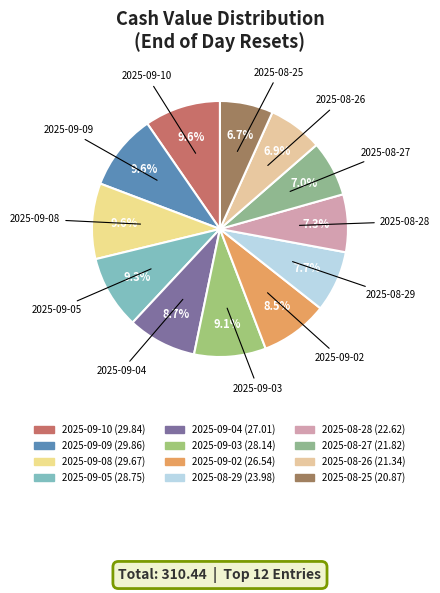

What portion of the pie excludes 2025-09-09?

90.4%